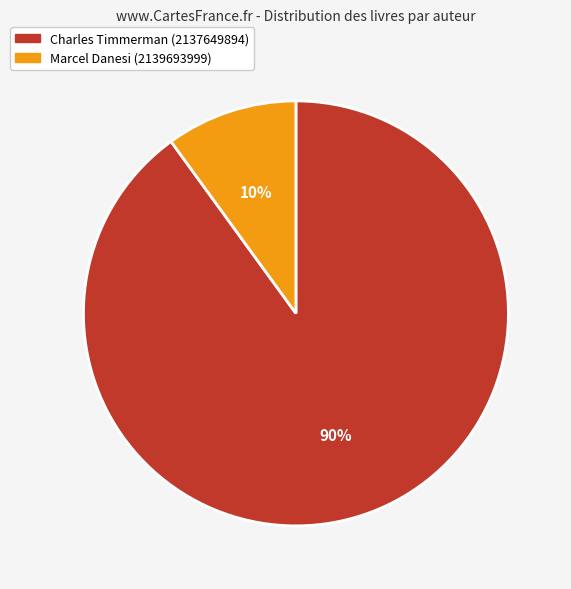

To the nearest percent, what is the average slice percentage?

50%